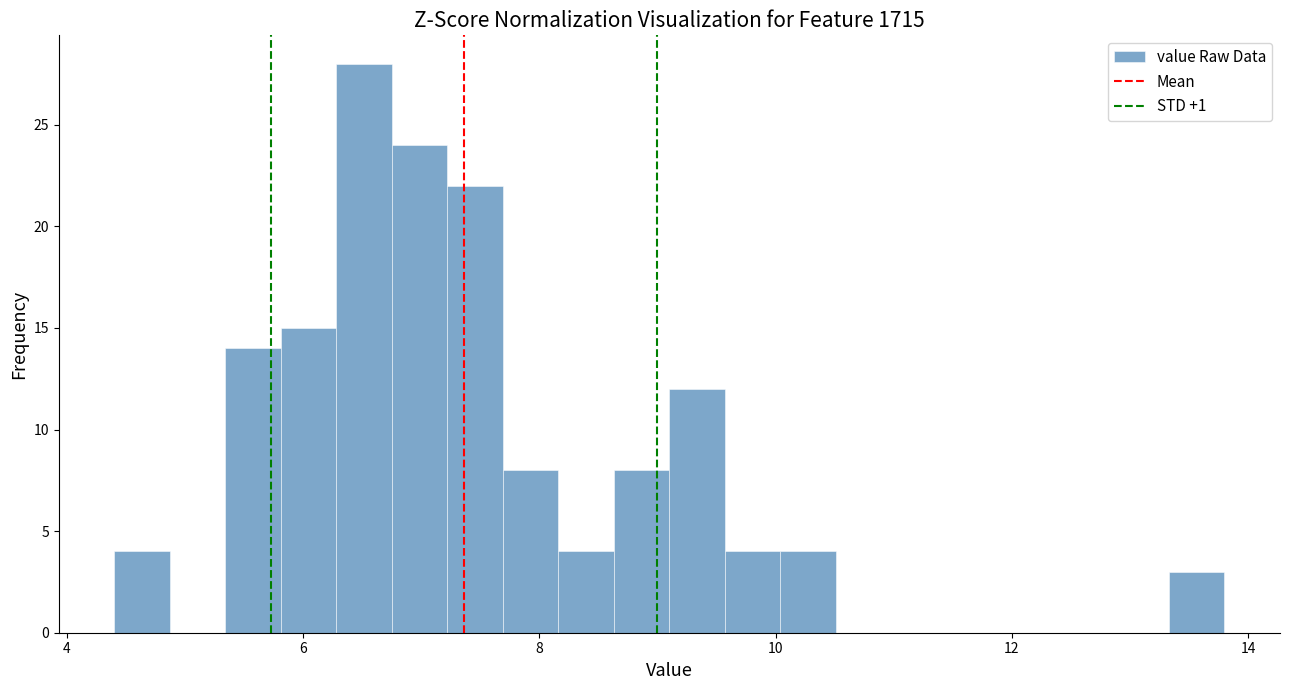

Read against the x-axis, roughly where is the centre of the tallest bar?

6.6